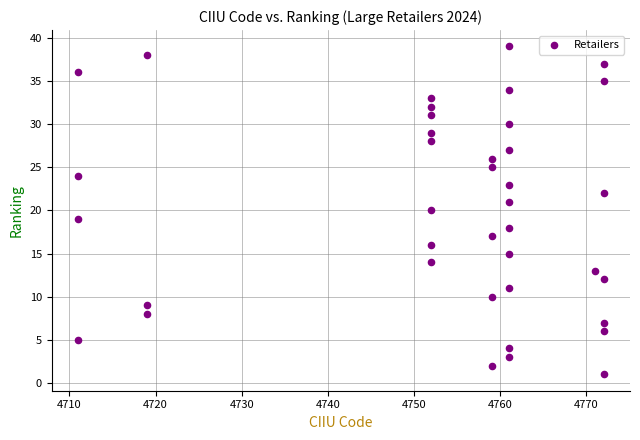

What is the range of Y values (max minus min)?

38